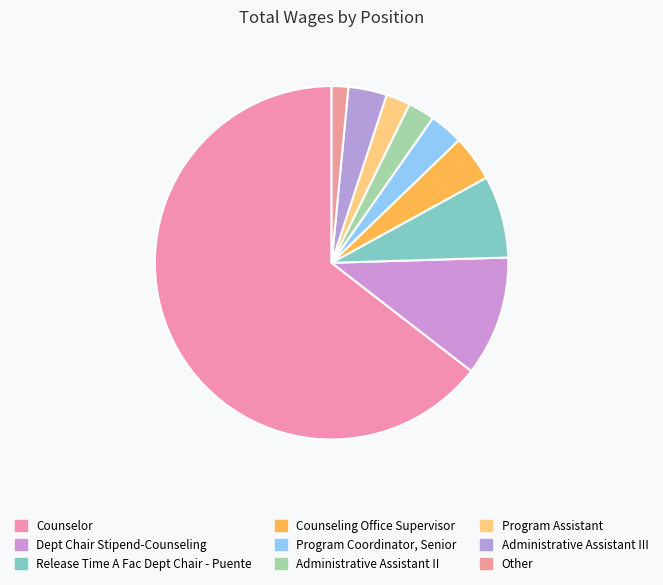

Is it true that Program Coordinator, Senior is 9% of the pie?

False